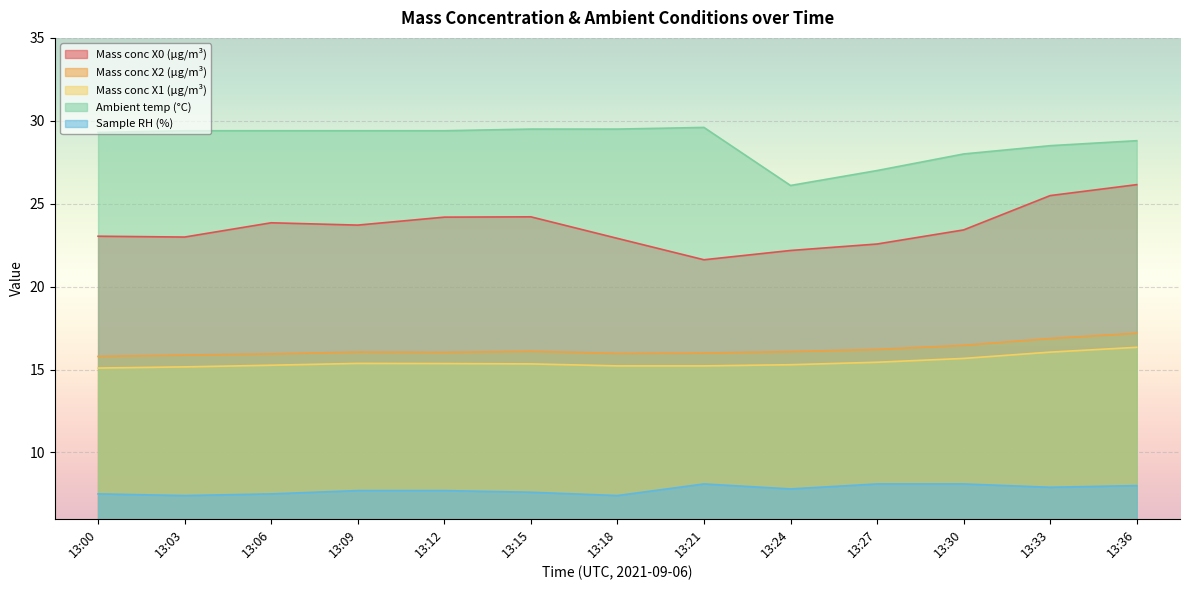

What is the sum of the Mass conc X2 (μg/m³) values at 13:18 and 13:27?

32.2